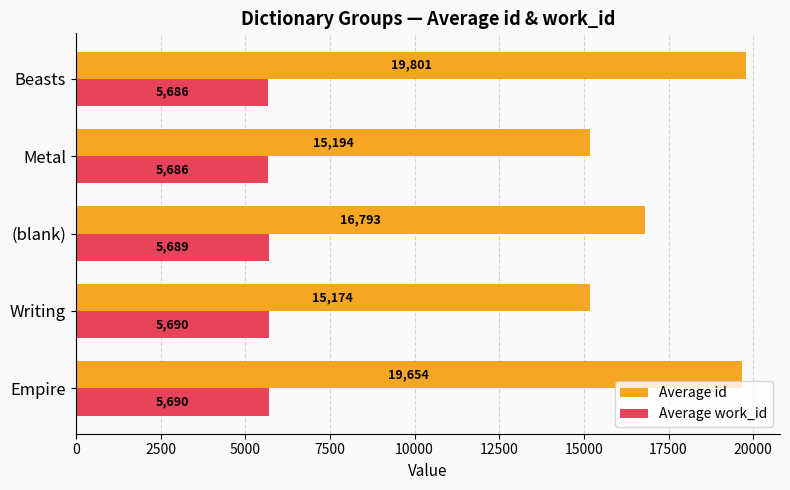

Between Empire and Beasts, which series saw the biggest shift?

Average id